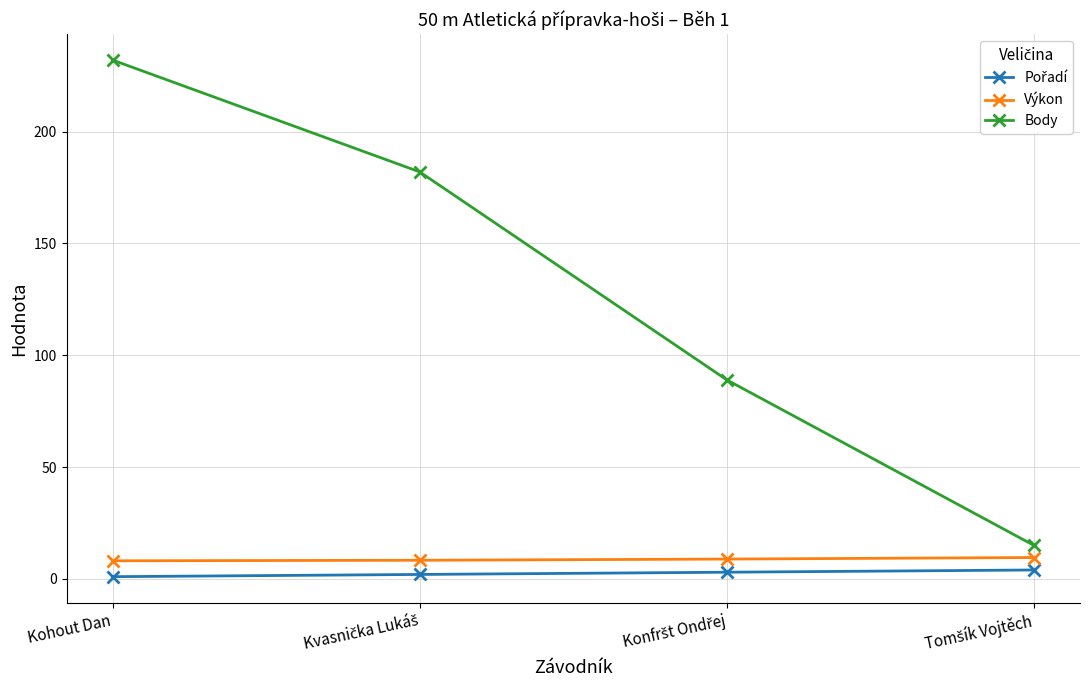

What is the difference between the second highest and minimum values in the Výkon series?

0.8